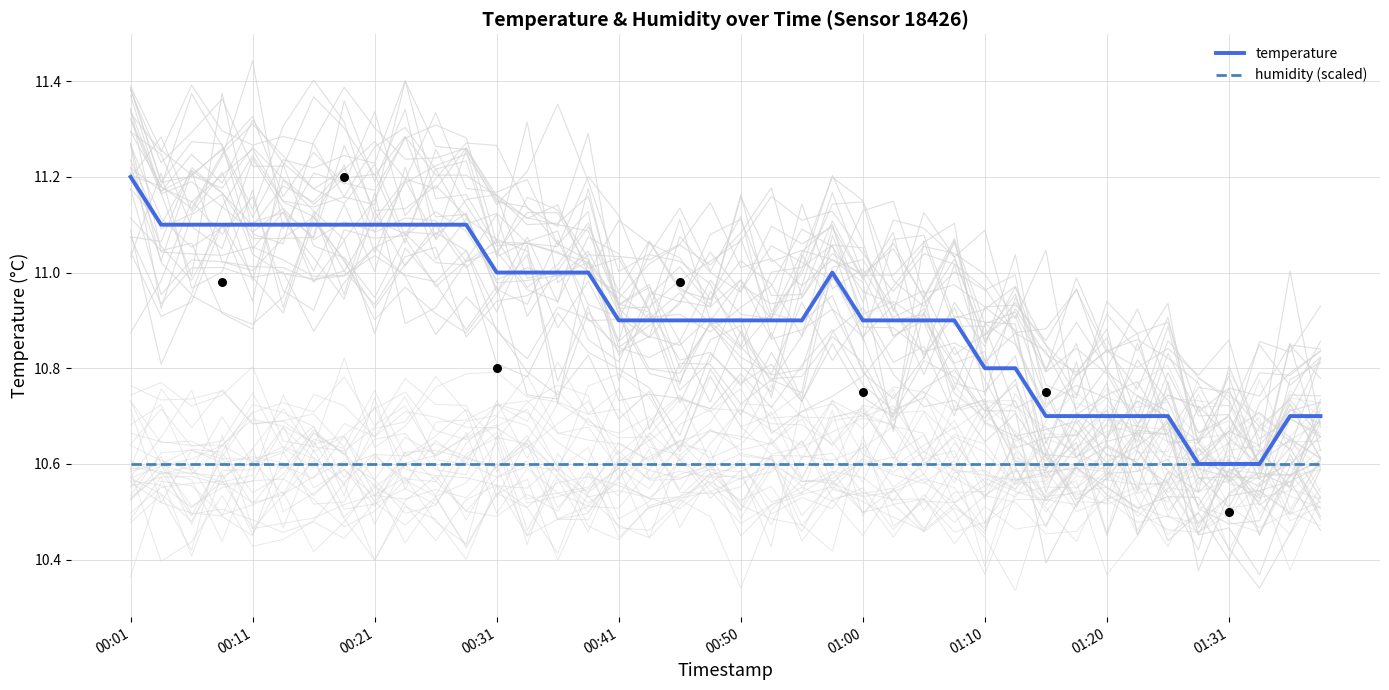

What is the total value across all series at 11?

21.7